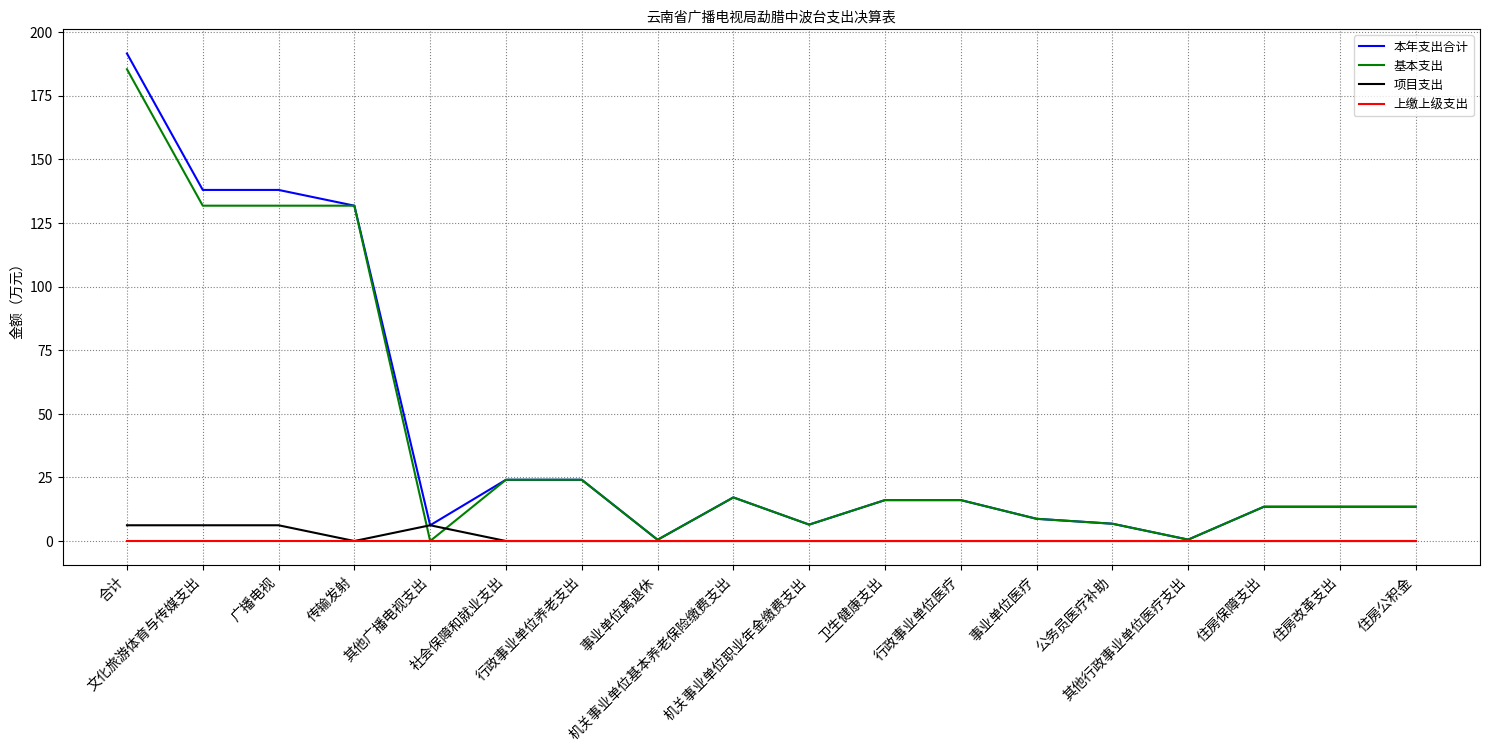

What is the highest value of the 基本支出 series?

185.4